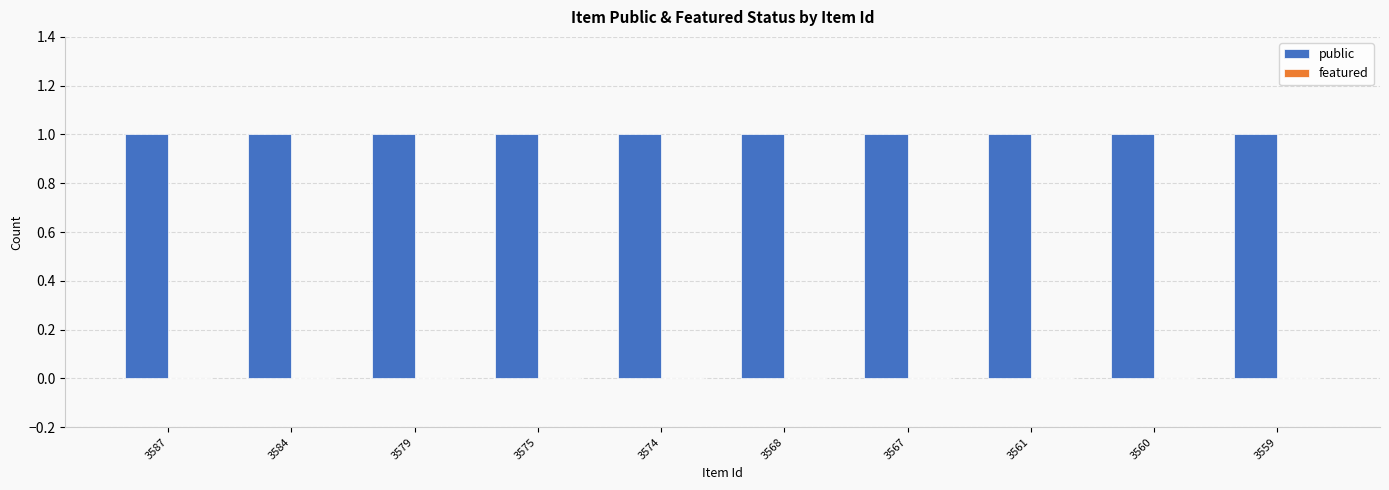

What value does the public series have at 3561?

1